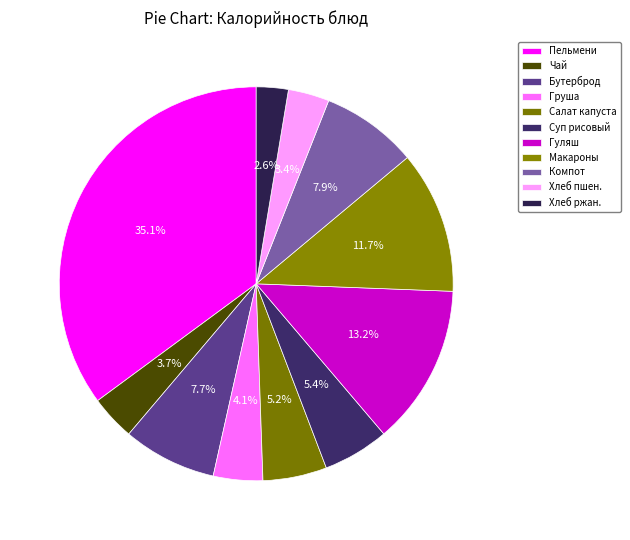

Count the number of slices in the pie.

11